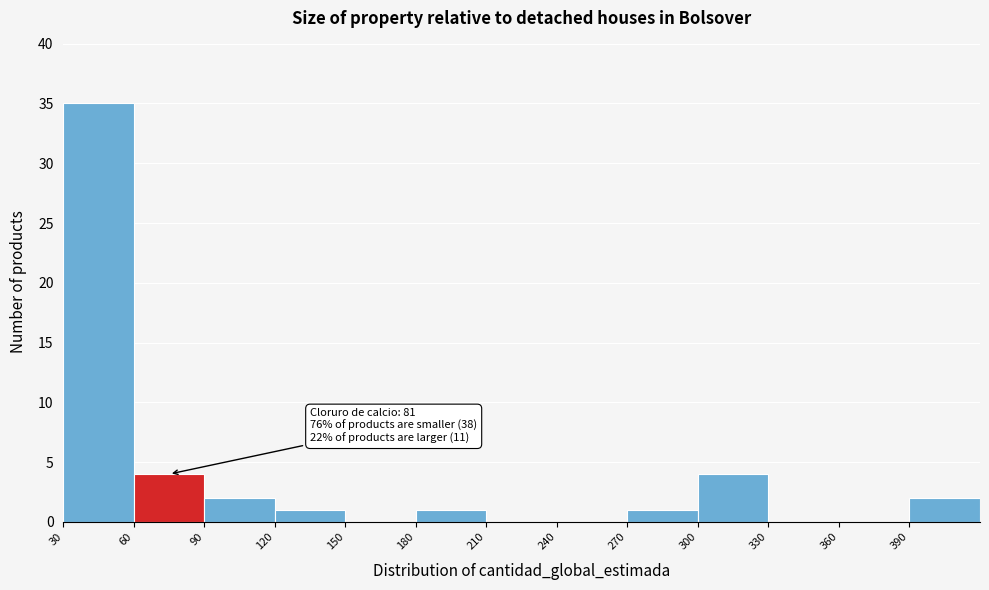

Which range on the x-axis has the tallest bar?

30 to 60